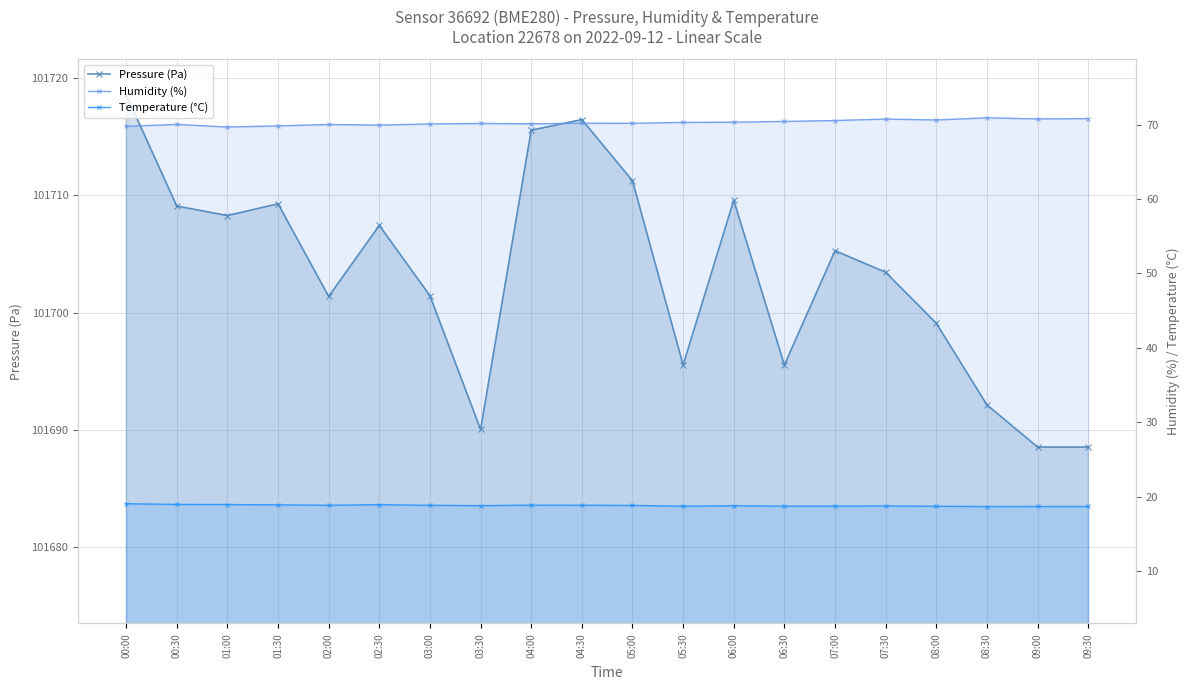

Where is the first local minimum for Temperature (°C)?

02:00